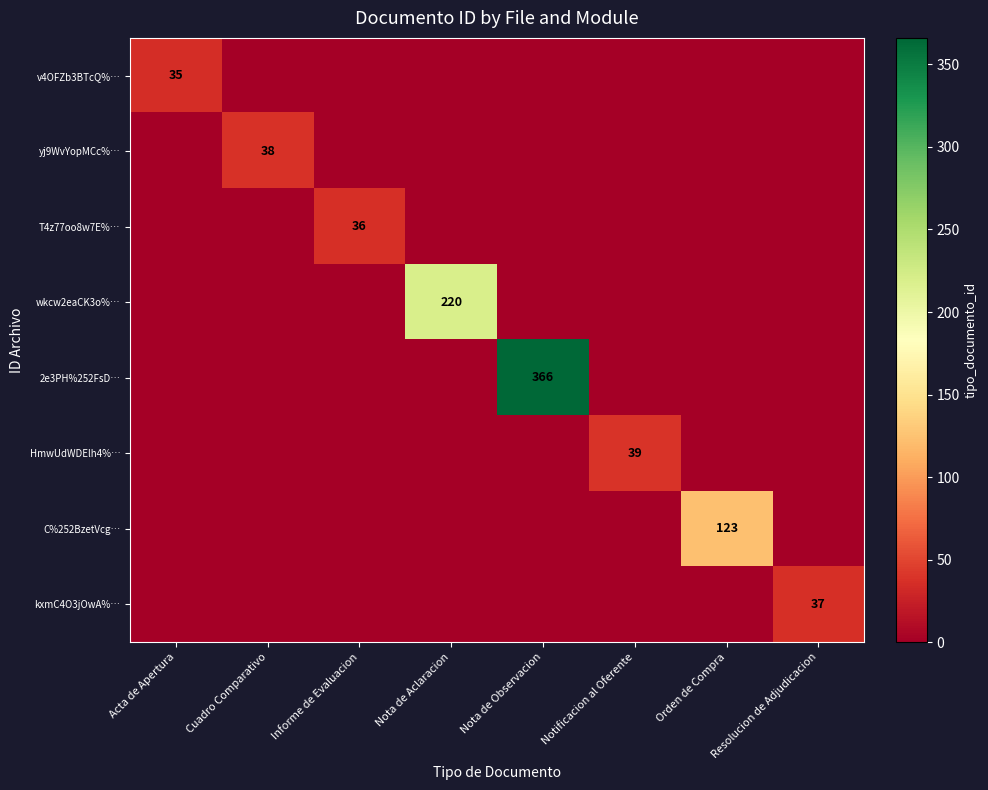

At which category is the sum across all series the highest?

Nota de Observacion